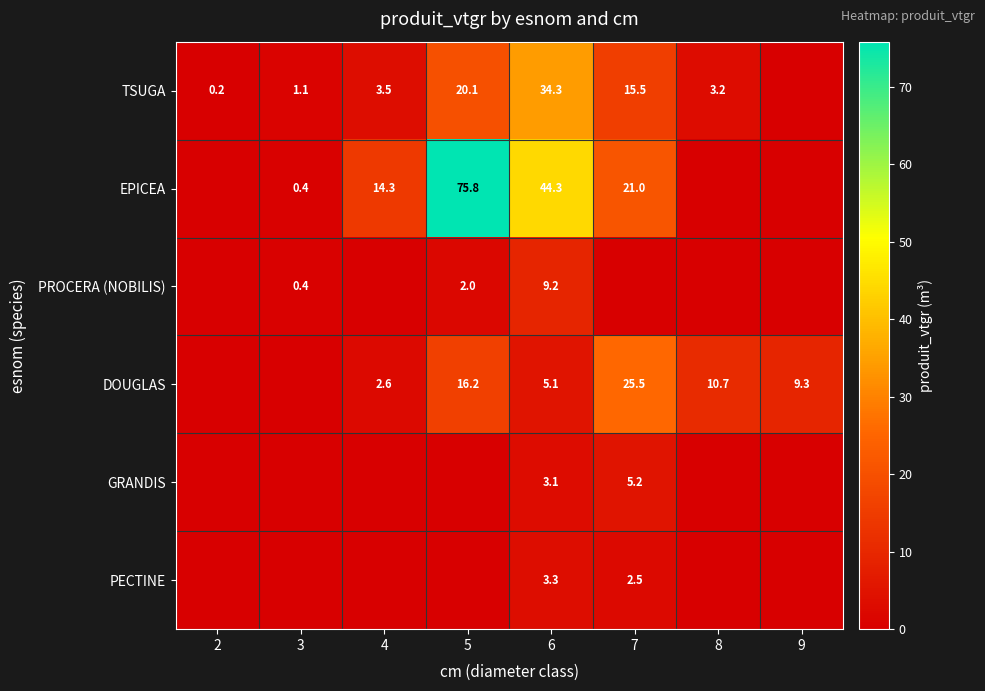

True or false: PROCERA (NOBILIS) has a value of 9.2 at 6.

True